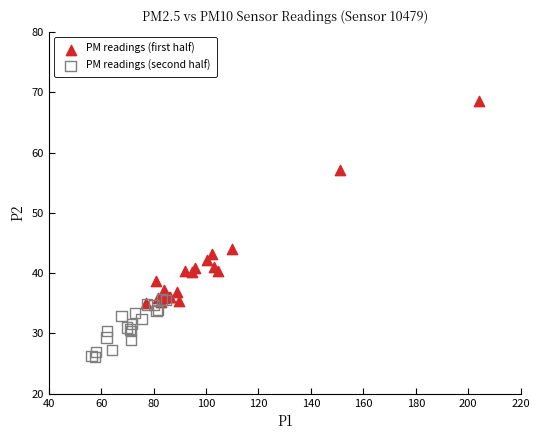

What are all the series names shown in the legend?

PM readings (first half), PM readings (second half)